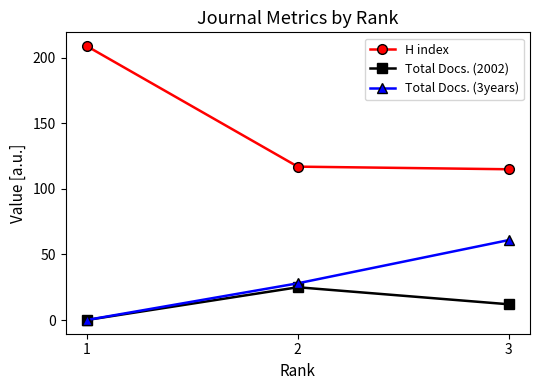

Does the chart have visible grid lines?

No